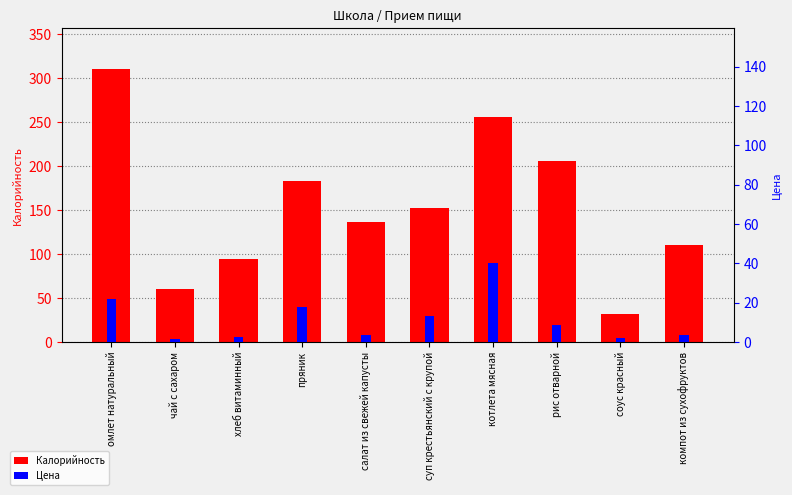

List the series in order of their overall mean, lowest first.

Цена, Калорийность